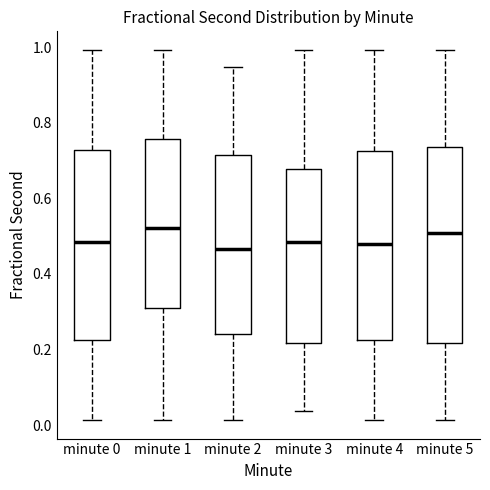

Where is the lower edge of the box for minute 5 on the y-axis? The values are not printed on the chart, so give them approximately, as read against the axis.

0.22